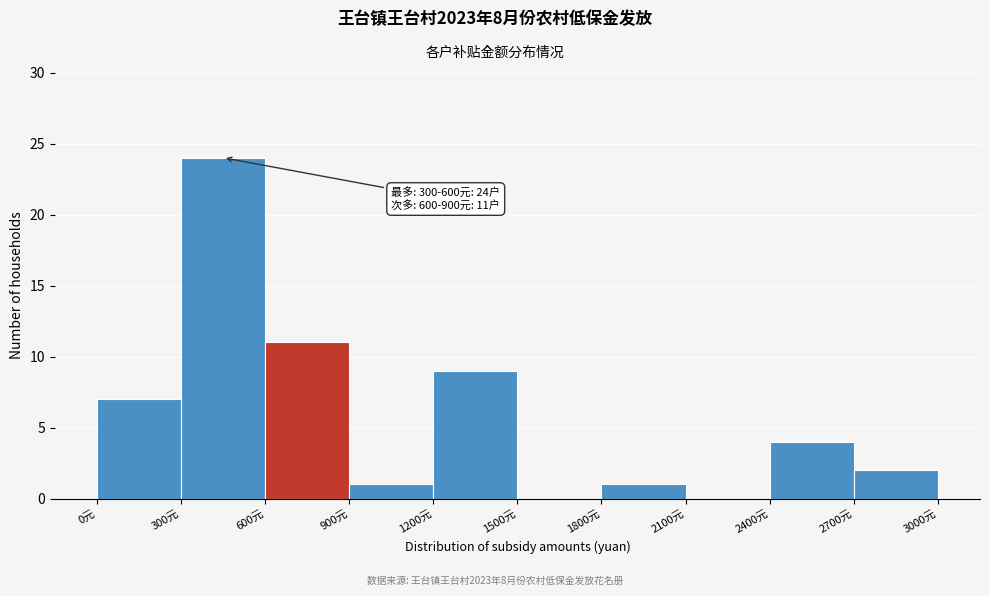

Which range on the x-axis has the tallest bar?

300 to 600